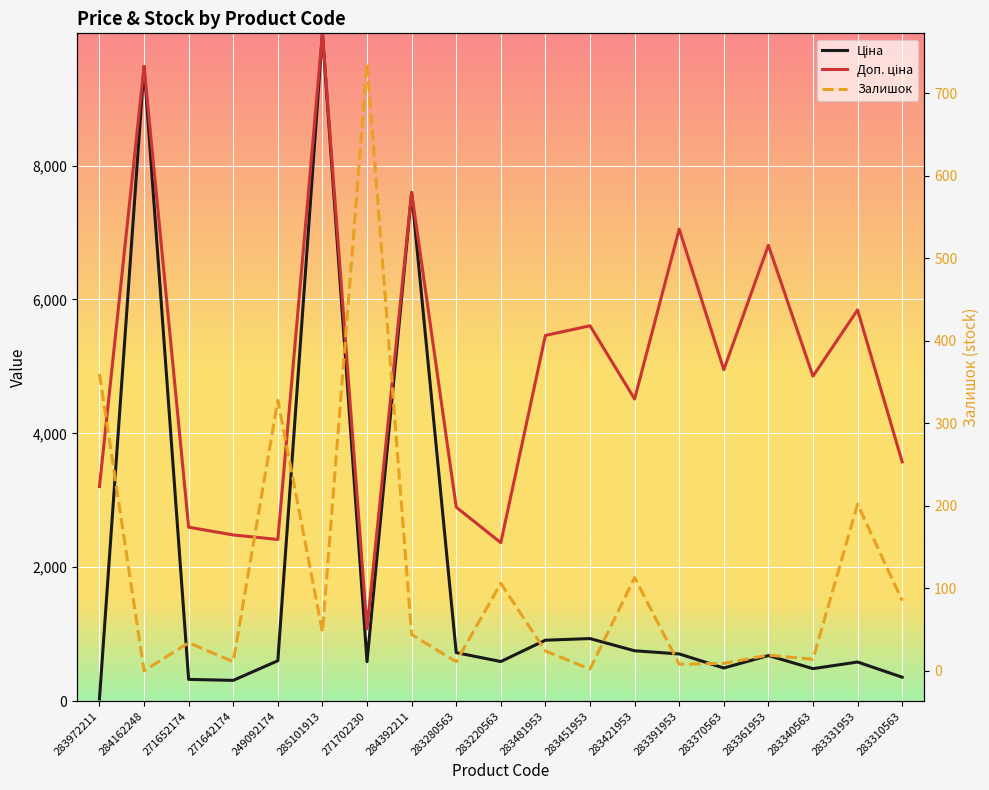

Is it true that Залишок equals 0.7 at 283451953?

False